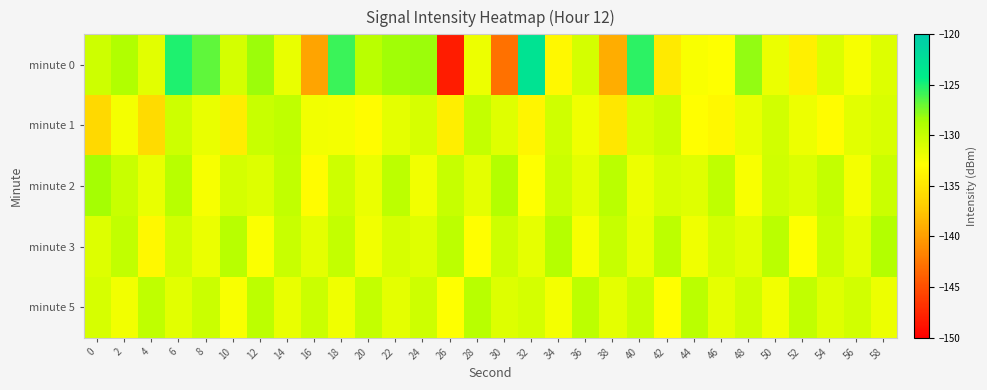

Reading left to right, list all the values displayed in this chart.

minute 0: 0=-130.3	2=-128.9	4=-131.4	6=-125.1	8=-126.8	10=-130.7	12=-128.2	14=-131.8	16=-139.7	18=-125.8	20=-129.4	22=-128.4	24=-128.3	26=-148.2	28=-132.0	30=-142.7	32=-122.9	34=-133.4	36=-130.7	38=-139.0	40=-125.5	42=-134.6	44=-132.6	46=-132.9	48=-128.0	50=-131.9	52=-134.2	54=-131.0	56=-132.5	58=-131.2
minute 1: 0=-136.0	2=-132.4	4=-135.8	6=-130.4	8=-131.8	10=-134.4	12=-130.2	14=-129.6	16=-132.2	18=-132.4	20=-133.1	22=-131.5	24=-130.8	26=-134.2	28=-129.9	30=-131.3	32=-133.7	34=-130.5	36=-132.1	38=-134.8	40=-131.0	42=-130.3	44=-132.9	46=-133.4	48=-131.8	50=-130.6	52=-132.0	54=-133.1	56=-131.4	58=-130.9
minute 2: 0=-128.5	2=-130.1	4=-131.8	6=-129.3	8=-132.5	10=-130.7	12=-131.2	14=-129.8	16=-133.1	18=-130.4	20=-131.9	22=-129.6	24=-132.3	26=-130.0	28=-131.5	30=-129.1	32=-132.8	34=-130.2	36=-131.6	38=-129.4	40=-132.0	42=-130.9	44=-131.3	46=-129.7	48=-132.6	50=-130.5	52=-131.1	54=-129.9	56=-132.4	58=-130.3
minute 3: 0=-131.2	2=-129.8	4=-133.4	6=-130.6	8=-131.9	10=-129.3	12=-132.7	14=-130.1	16=-131.5	18=-129.9	20=-132.2	22=-130.8	24=-131.3	26=-129.5	28=-132.9	30=-130.4	32=-131.7	34=-129.2	36=-132.5	38=-130.0	40=-131.8	42=-129.6	44=-132.1	46=-130.7	48=-131.4	50=-129.4	52=-132.8	54=-130.3	56=-131.6	58=-129.1
minute 5: 0=-130.8	2=-132.3	4=-129.7	6=-131.4	8=-130.2	10=-132.6	12=-129.5	14=-131.8	16=-130.3	18=-132.1	20=-129.9	22=-131.6	24=-130.4	26=-132.8	28=-129.3	30=-131.2	32=-130.7	34=-132.4	36=-129.6	38=-131.5	40=-130.1	42=-132.9	44=-129.4	46=-131.7	48=-130.5	50=-132.2	52=-129.8	54=-131.3	56=-130.6	58=-132.0